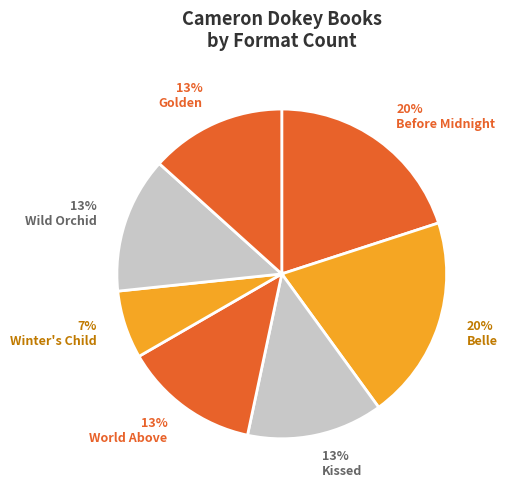

To the nearest percent, what portion does 7% Winter's Child represent?

7%